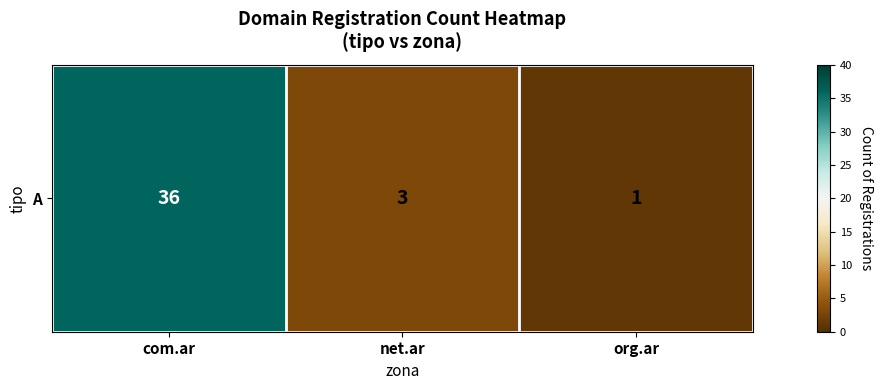

Count the number of data series in this chart.

1